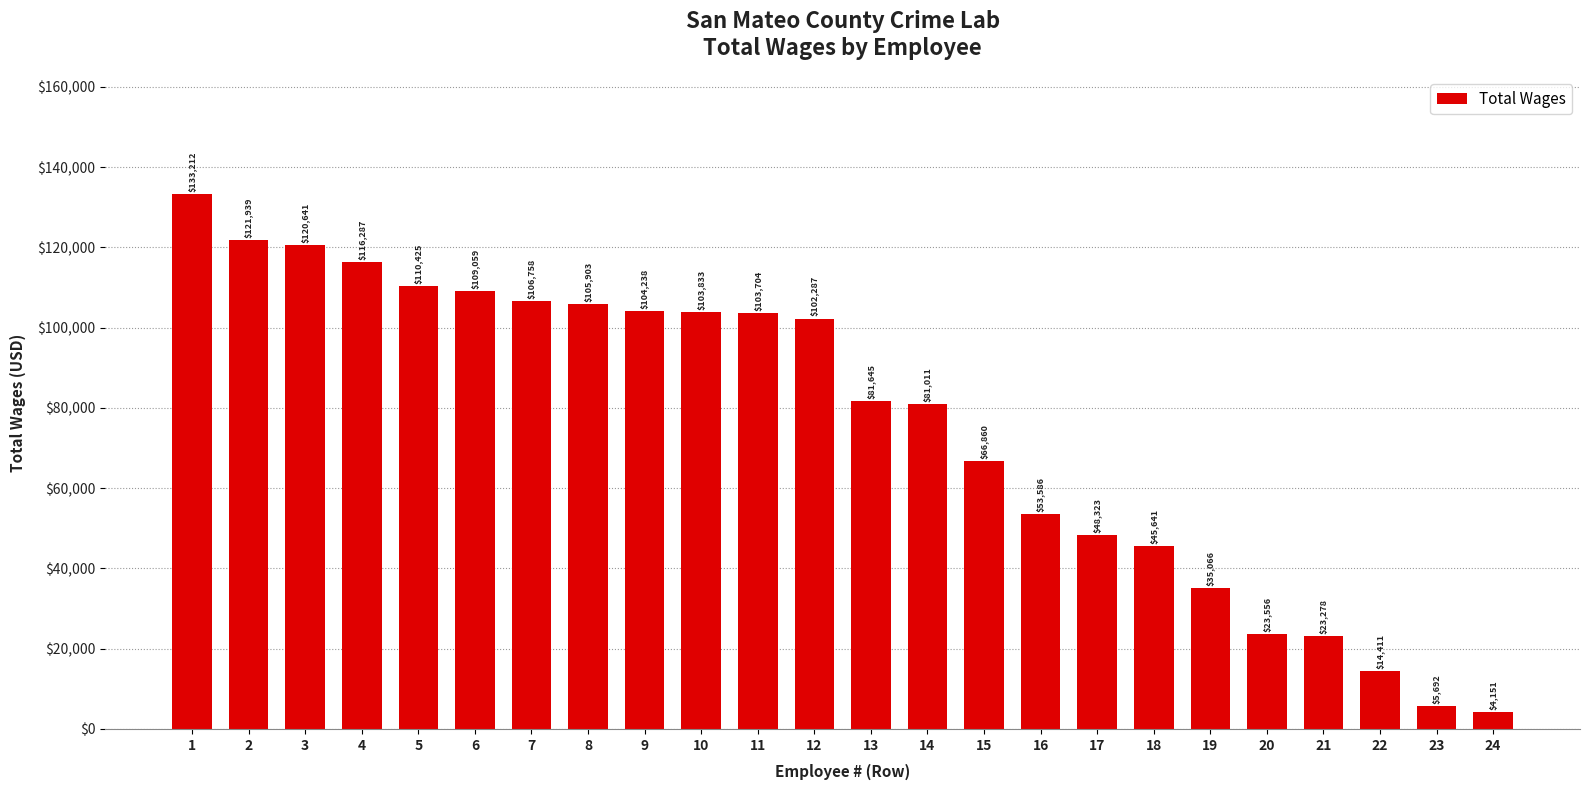

At which label is the value closest to 68681?

15